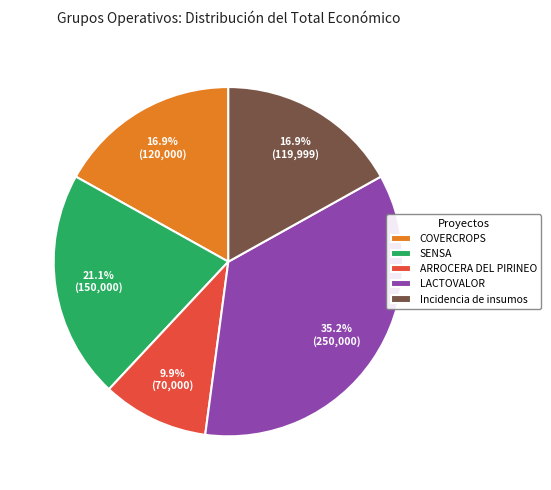

Does LACTOVALOR represent more than half of the total?

No